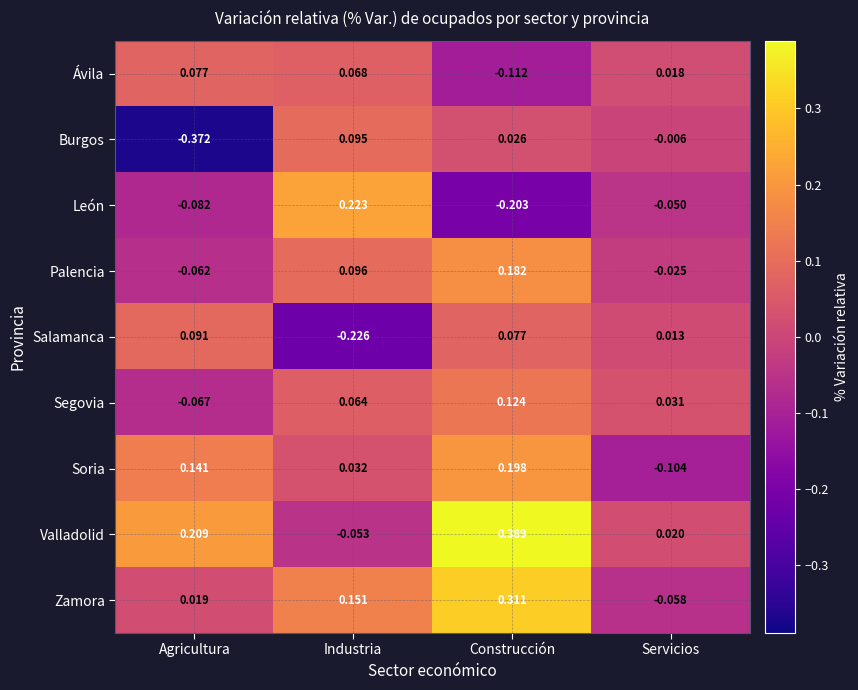

At which label does Soria first exceed 0?

Agricultura